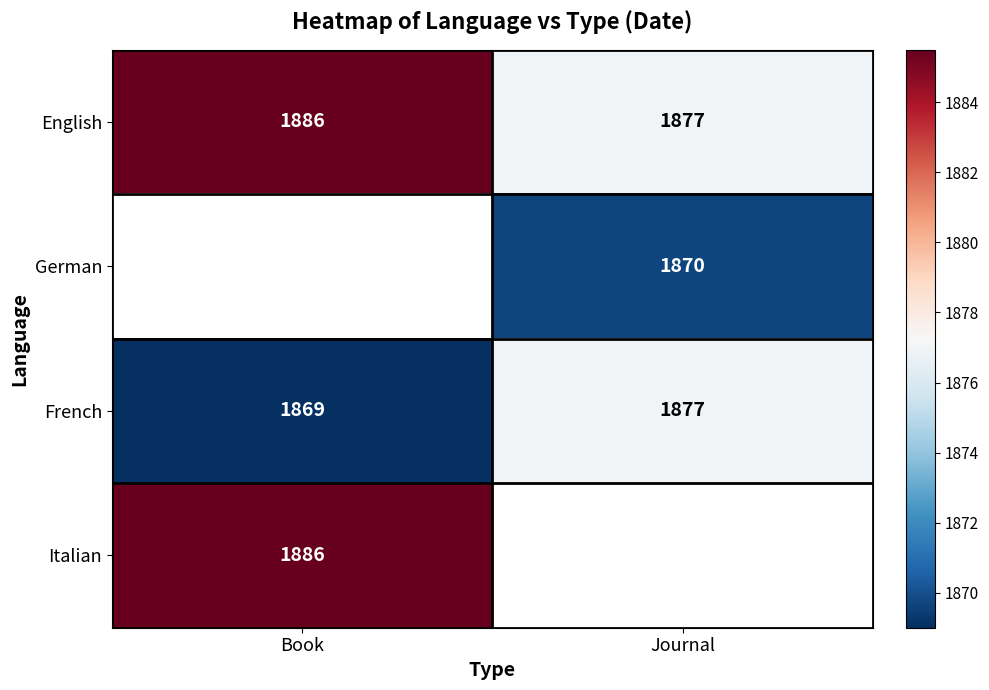

What is the sum of the English values at Journal and Book?

3763.0